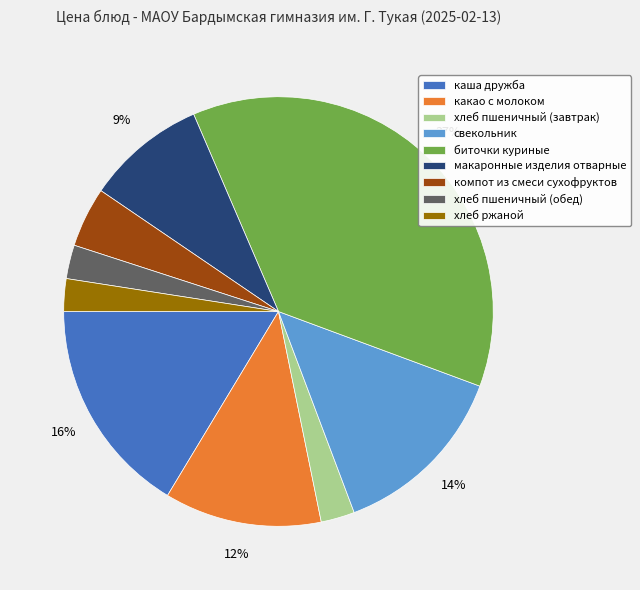

Do хлеб пшеничный (обед) and биточки куриные together represent more than half of the pie?

No